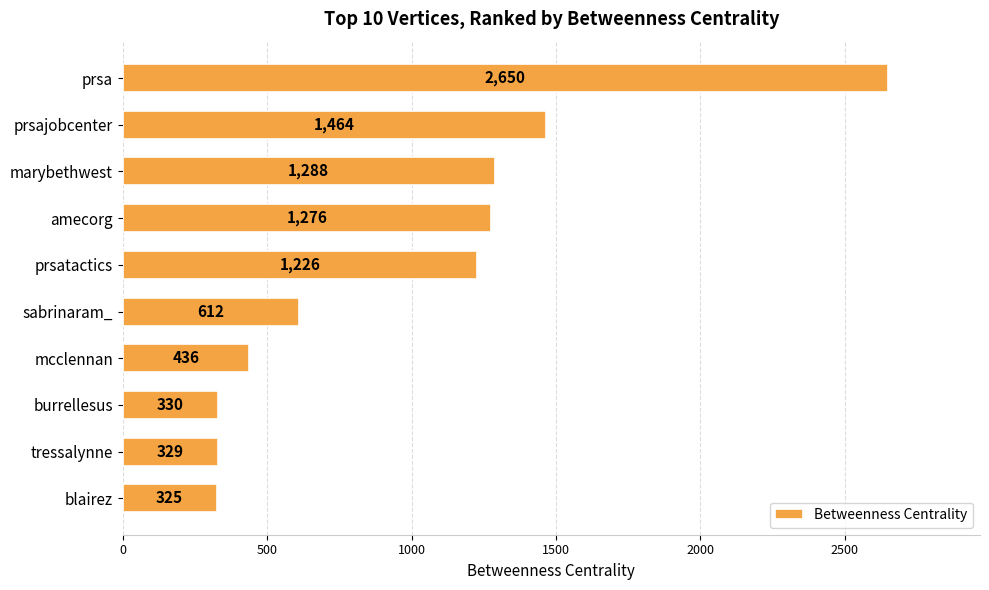

Approximately how many times larger is the value at prsatactics compared to prsajobcenter?

0.8